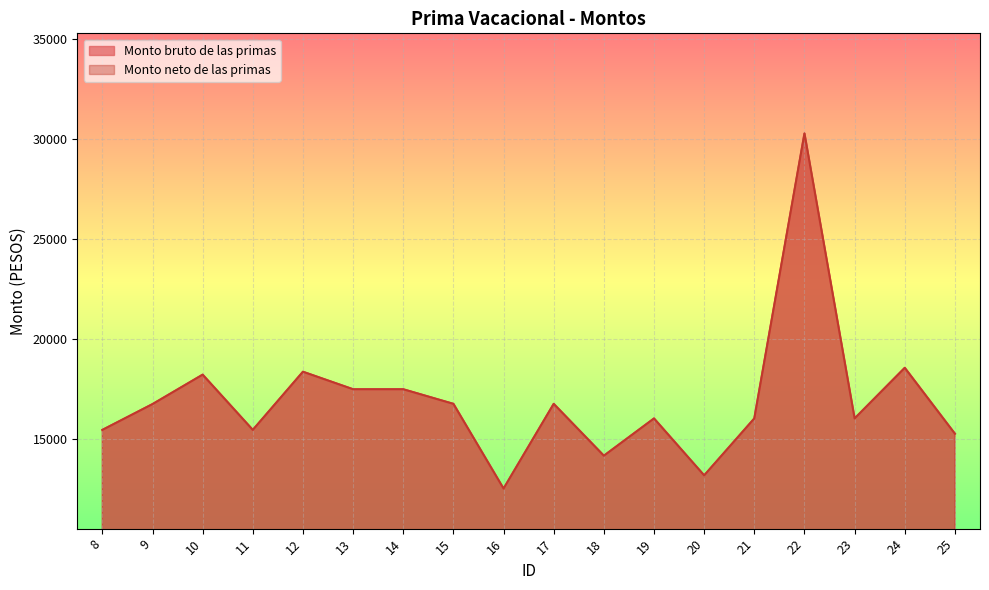

Reading left to right, list all the values displayed in this chart.

Monto bruto de las primas: 15464.8	16753.5	18223.9	15464.8	18369.7	17494.9	17494.9	16766.0	12535.2	16766.0	14176.0	16037.0	13193.7	16037.0	30270.2	16037.0	18564.9	15273.4
Monto neto de las primas: 15464.8	16753.5	18223.9	15464.8	18369.7	17494.9	17494.9	16766.0	12535.2	16766.0	14176.0	16037.0	13193.7	16037.0	30270.2	16037.0	18564.9	15273.4